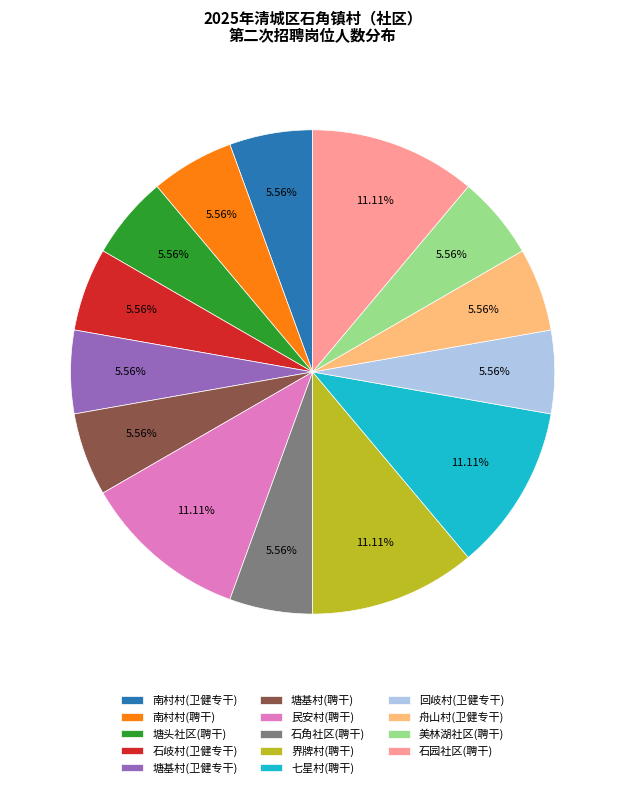

The 石园社区(聘干) slice represents 1% of the pie. True or false?

False